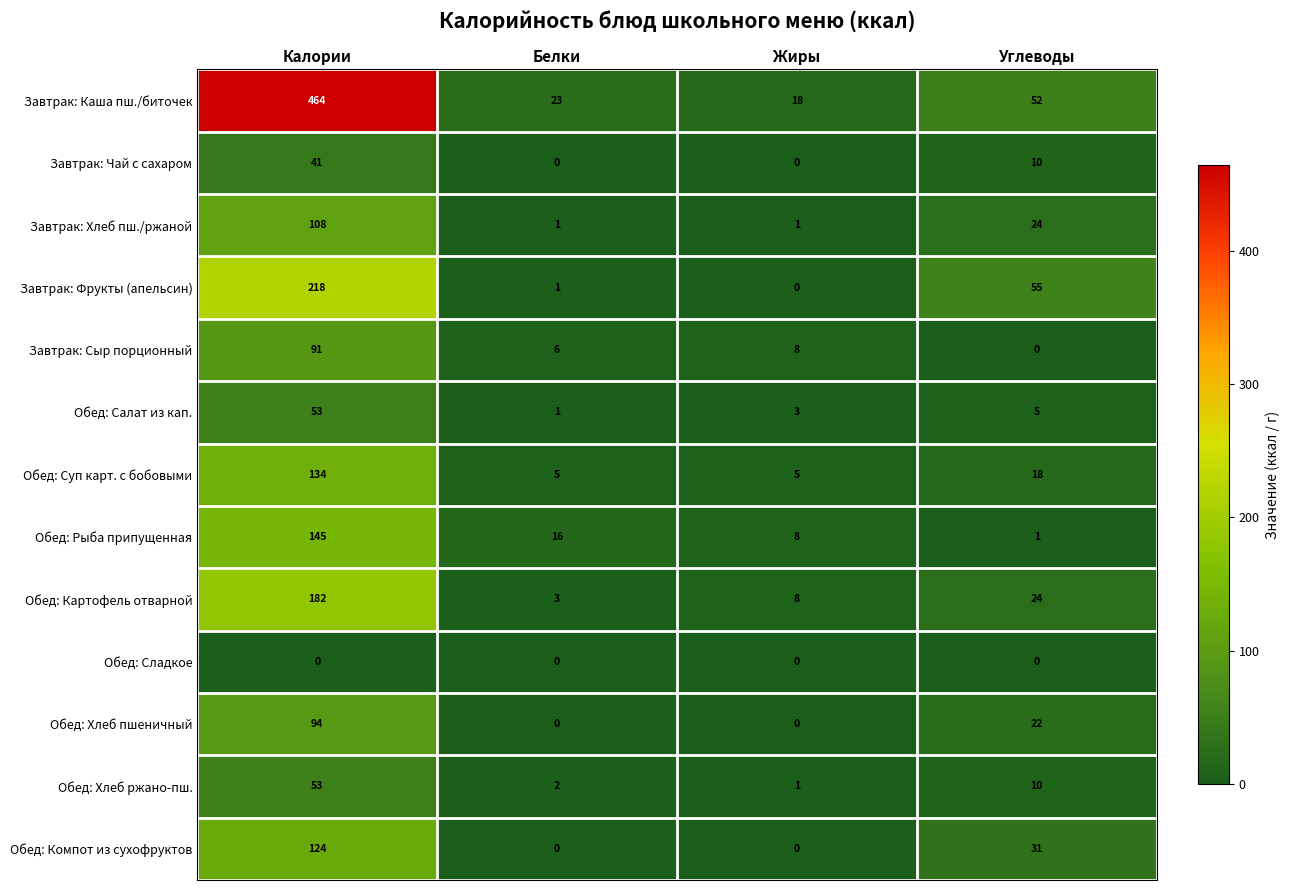

What is the sum of the Завтрак: Фрукты (апельсин) values at Жиры and Калории?

218